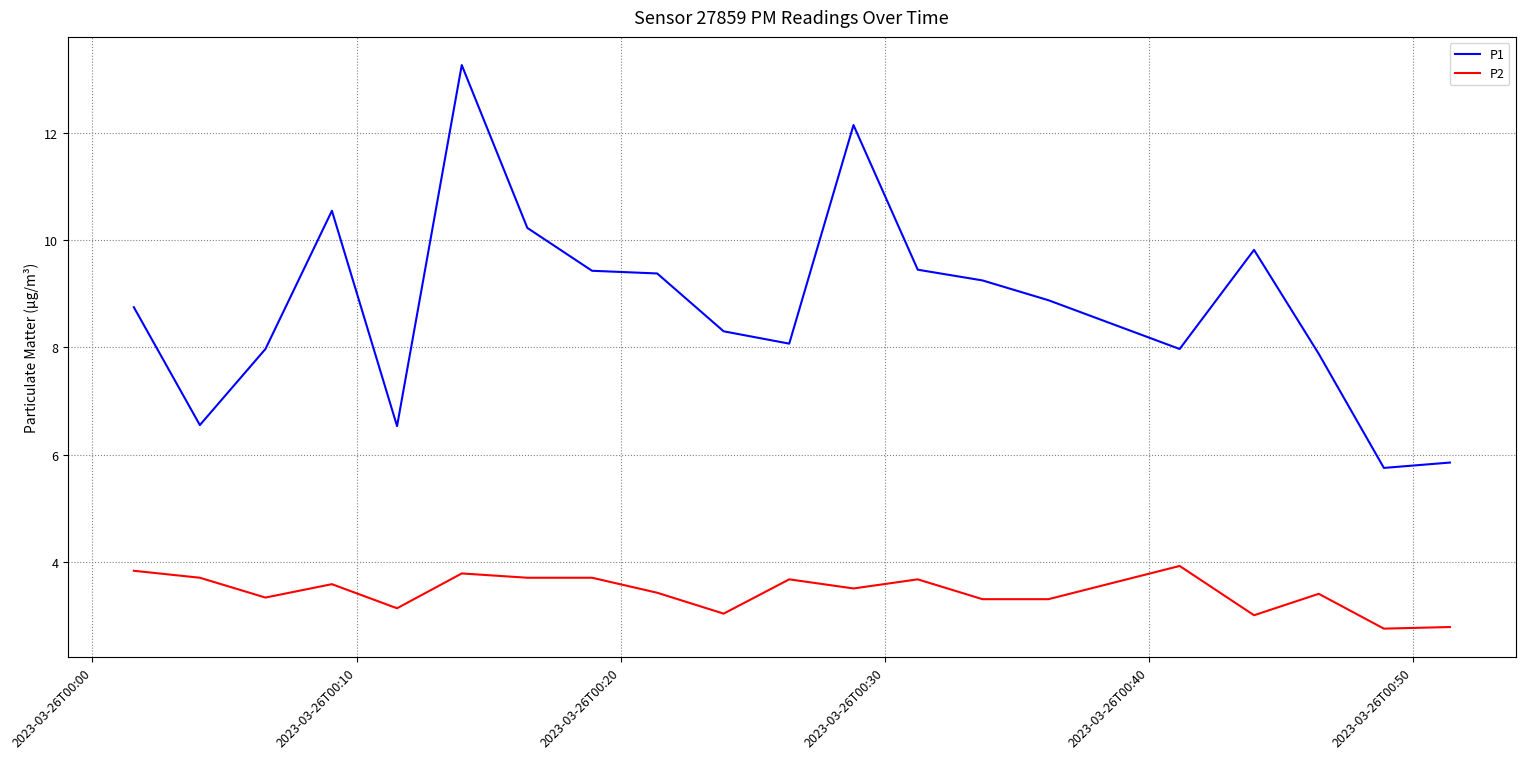

Which series has the widest spread of values?

P1